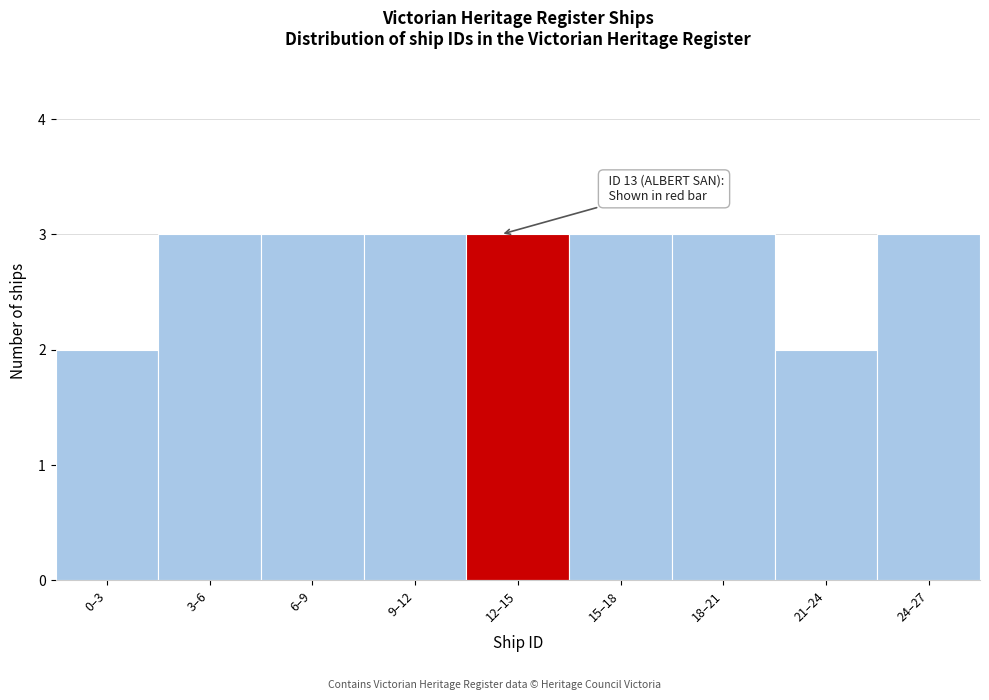

Reading right to left, what are all the values shown in this chart?

24–27=3	21–24=2	18–21=3	15–18=3	12–15=3	9–12=3	6–9=3	3–6=3	0–3=2